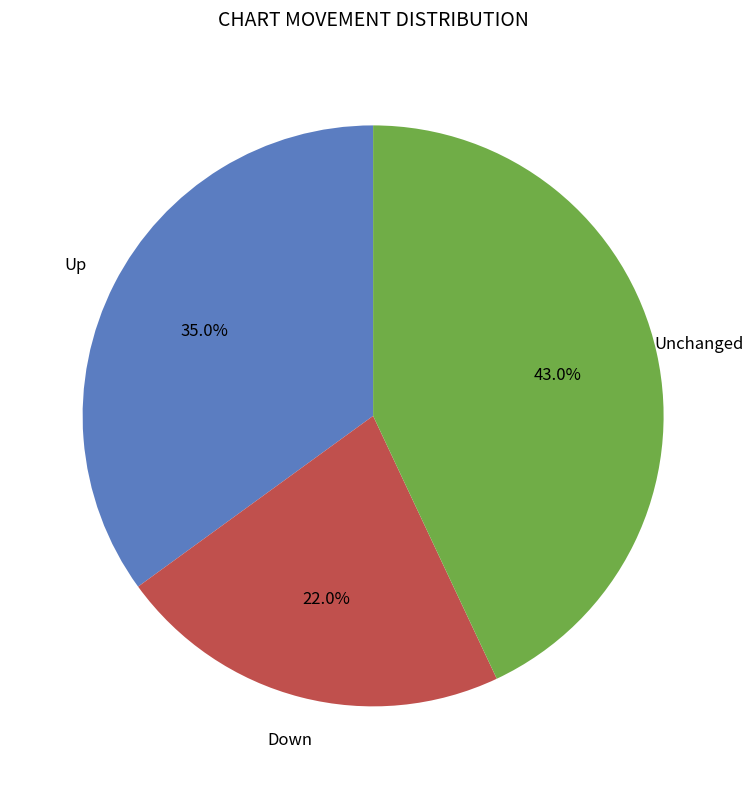

How many slices are in this pie chart?

3